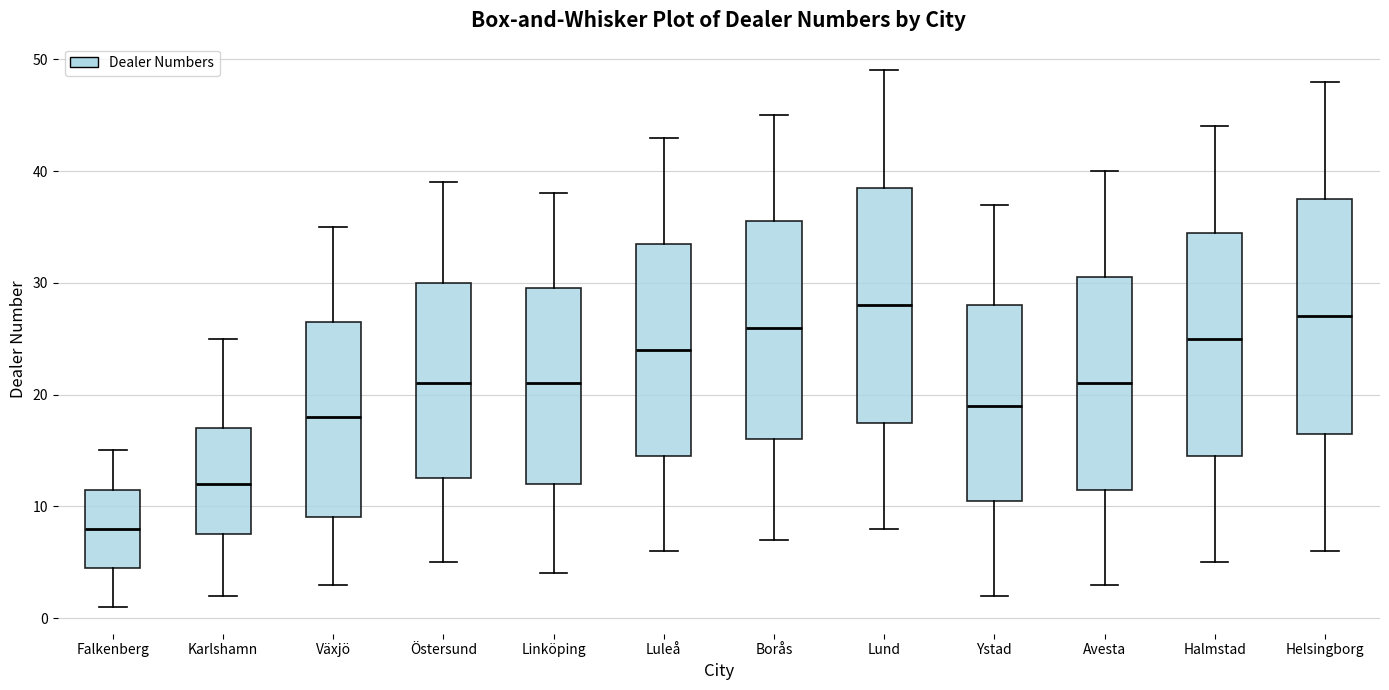

Where does the median line of the box for Borås sit on the y-axis? The values are not printed on the chart, so give them approximately, as read against the axis.

26